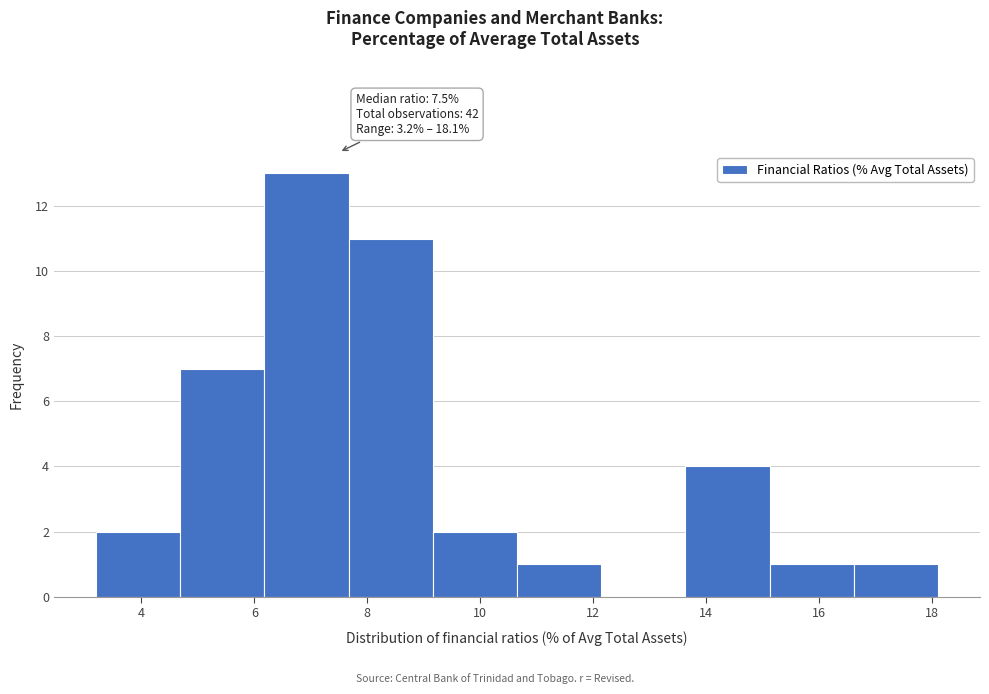

Which range on the x-axis has the tallest bar?

6.2 to 7.6